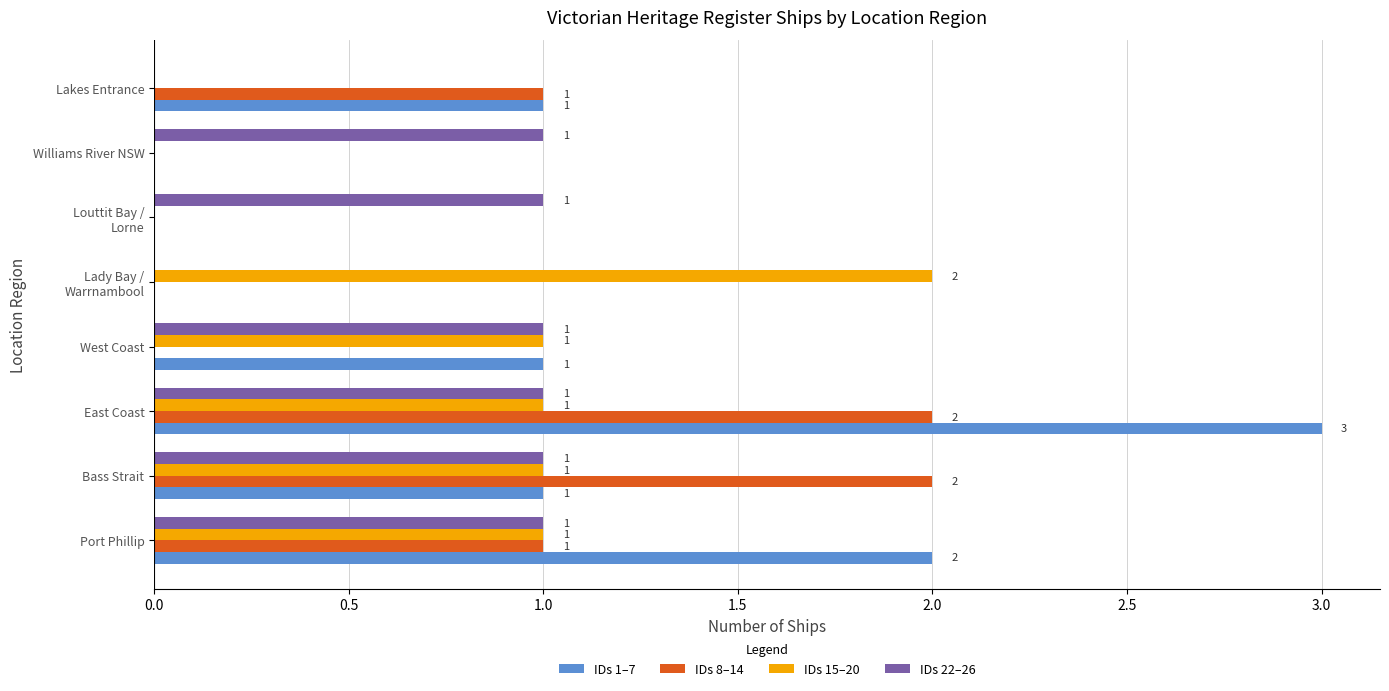

At which category does the chart reach its peak across all series?

East Coast